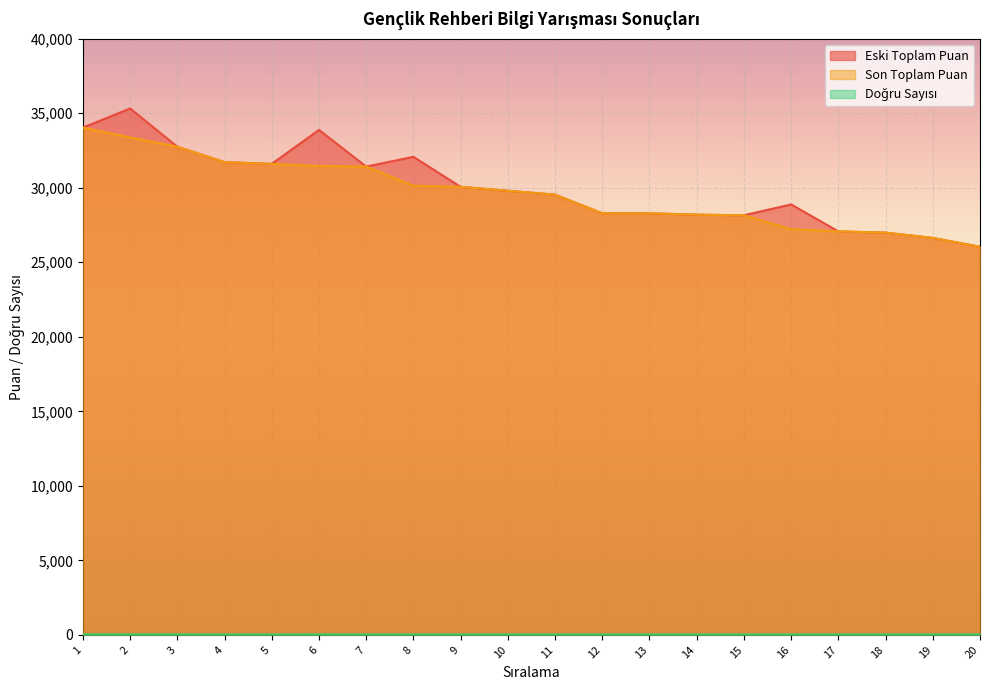

Which series has the largest range (max minus min)?

Eski Toplam Puan